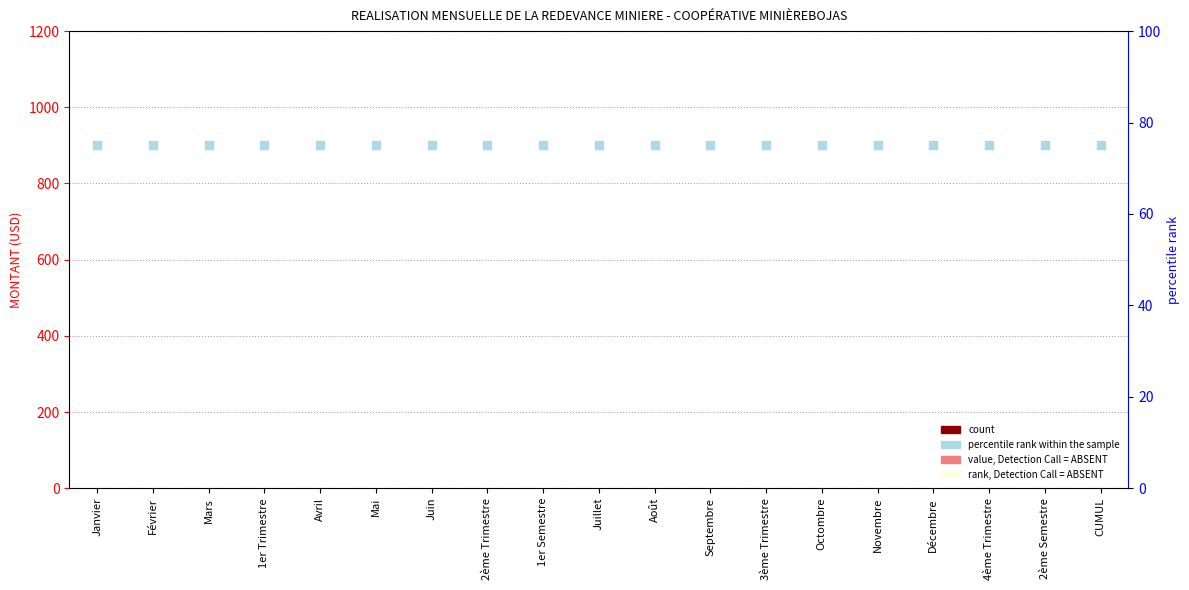

At how many categories does at least one series exceed 40?

19